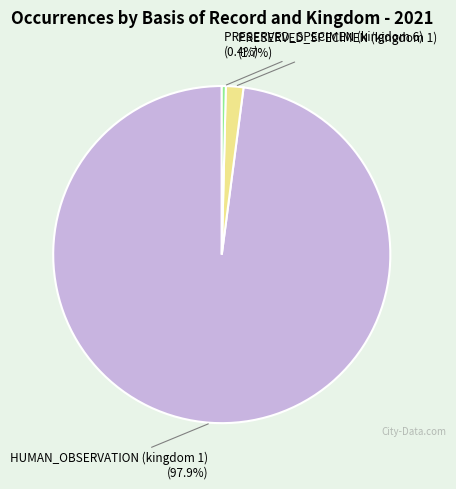

How many segments does this pie chart have?

3